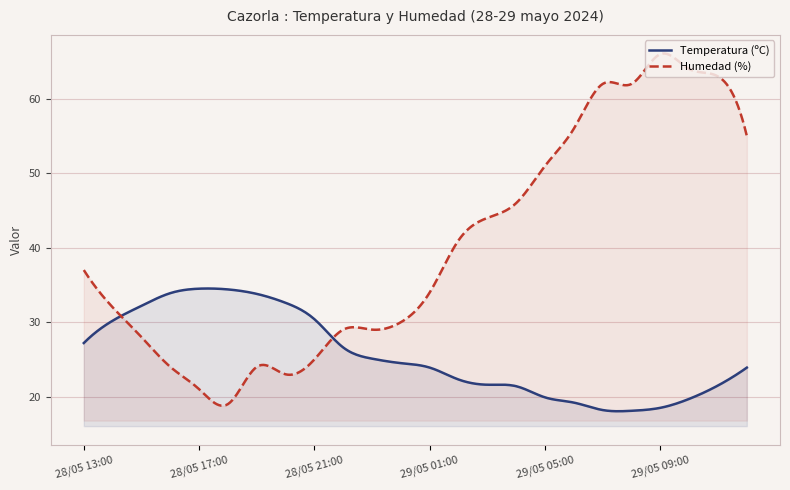

Which series has the largest range (max minus min)?

Humedad (%)